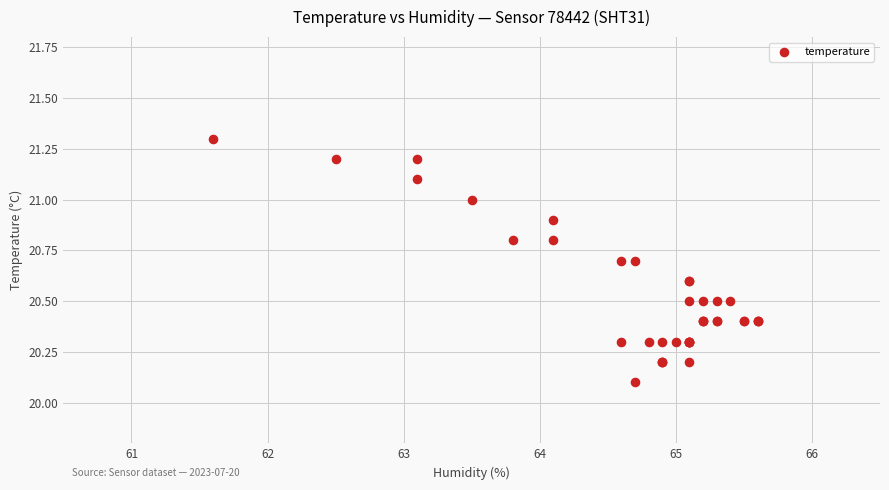

What Y value in the scatter plot is closest to 20?

20.1